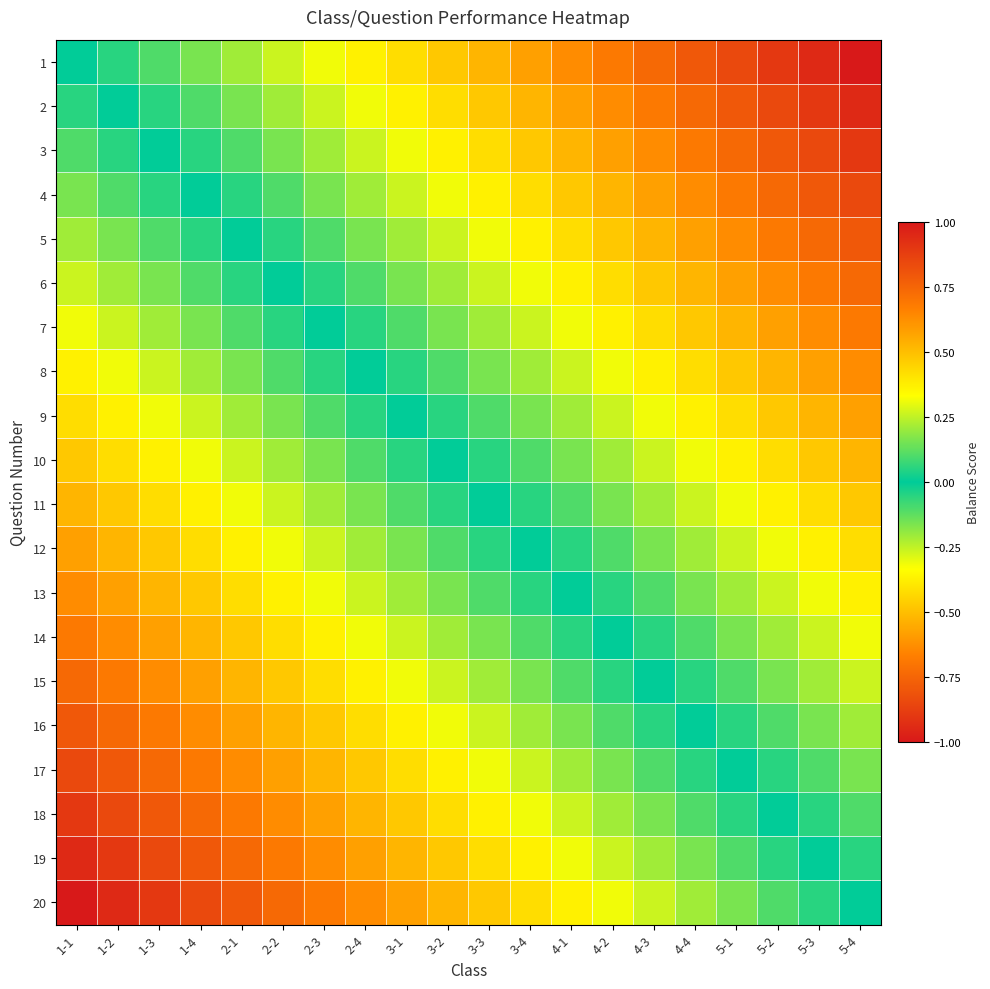

Reading left to right, transcribe all the data shown in this chart.

1: 1-1=0.0	1-2=0.1	1-3=0.1	1-4=0.2	2-1=0.2	2-2=0.3	2-3=0.3	2-4=0.4	3-1=0.4	3-2=0.5	3-3=0.5	3-4=0.6	4-1=0.6	4-2=0.7	4-3=0.7	4-4=0.8	5-1=0.8	5-2=0.9	5-3=0.9	5-4=1.0
2: 1-1=-0.1	1-2=0.0	1-3=0.1	1-4=0.1	2-1=0.2	2-2=0.2	2-3=0.3	2-4=0.3	3-1=0.4	3-2=0.4	3-3=0.5	3-4=0.5	4-1=0.6	4-2=0.6	4-3=0.7	4-4=0.7	5-1=0.8	5-2=0.8	5-3=0.9	5-4=0.9
3: 1-1=-0.1	1-2=-0.1	1-3=0.0	1-4=0.1	2-1=0.1	2-2=0.2	2-3=0.2	2-4=0.3	3-1=0.3	3-2=0.4	3-3=0.4	3-4=0.5	4-1=0.5	4-2=0.6	4-3=0.6	4-4=0.7	5-1=0.7	5-2=0.8	5-3=0.8	5-4=0.9
4: 1-1=-0.2	1-2=-0.1	1-3=-0.1	1-4=0.0	2-1=0.1	2-2=0.1	2-3=0.2	2-4=0.2	3-1=0.3	3-2=0.3	3-3=0.4	3-4=0.4	4-1=0.5	4-2=0.5	4-3=0.6	4-4=0.6	5-1=0.7	5-2=0.7	5-3=0.8	5-4=0.8
5: 1-1=-0.2	1-2=-0.2	1-3=-0.1	1-4=-0.1	2-1=0.0	2-2=0.1	2-3=0.1	2-4=0.2	3-1=0.2	3-2=0.3	3-3=0.3	3-4=0.4	4-1=0.4	4-2=0.5	4-3=0.5	4-4=0.6	5-1=0.6	5-2=0.7	5-3=0.7	5-4=0.8
6: 1-1=-0.3	1-2=-0.2	1-3=-0.2	1-4=-0.1	2-1=-0.1	2-2=0.0	2-3=0.1	2-4=0.1	3-1=0.2	3-2=0.2	3-3=0.3	3-4=0.3	4-1=0.4	4-2=0.4	4-3=0.5	4-4=0.5	5-1=0.6	5-2=0.6	5-3=0.7	5-4=0.7
7: 1-1=-0.3	1-2=-0.3	1-3=-0.2	1-4=-0.2	2-1=-0.1	2-2=-0.1	2-3=0.0	2-4=0.1	3-1=0.1	3-2=0.2	3-3=0.2	3-4=0.3	4-1=0.3	4-2=0.4	4-3=0.4	4-4=0.5	5-1=0.5	5-2=0.6	5-3=0.6	5-4=0.7
8: 1-1=-0.4	1-2=-0.3	1-3=-0.3	1-4=-0.2	2-1=-0.2	2-2=-0.1	2-3=-0.1	2-4=0.0	3-1=0.1	3-2=0.1	3-3=0.2	3-4=0.2	4-1=0.3	4-2=0.3	4-3=0.4	4-4=0.4	5-1=0.5	5-2=0.5	5-3=0.6	5-4=0.6
9: 1-1=-0.4	1-2=-0.4	1-3=-0.3	1-4=-0.3	2-1=-0.2	2-2=-0.2	2-3=-0.1	2-4=-0.1	3-1=0.0	3-2=0.1	3-3=0.1	3-4=0.2	4-1=0.2	4-2=0.3	4-3=0.3	4-4=0.4	5-1=0.4	5-2=0.5	5-3=0.5	5-4=0.6
10: 1-1=-0.5	1-2=-0.4	1-3=-0.4	1-4=-0.3	2-1=-0.3	2-2=-0.2	2-3=-0.2	2-4=-0.1	3-1=-0.1	3-2=0.0	3-3=0.1	3-4=0.1	4-1=0.2	4-2=0.2	4-3=0.3	4-4=0.3	5-1=0.4	5-2=0.4	5-3=0.5	5-4=0.5
11: 1-1=-0.5	1-2=-0.5	1-3=-0.4	1-4=-0.4	2-1=-0.3	2-2=-0.3	2-3=-0.2	2-4=-0.2	3-1=-0.1	3-2=-0.1	3-3=0.0	3-4=0.1	4-1=0.1	4-2=0.2	4-3=0.2	4-4=0.3	5-1=0.3	5-2=0.4	5-3=0.4	5-4=0.5
12: 1-1=-0.6	1-2=-0.5	1-3=-0.5	1-4=-0.4	2-1=-0.4	2-2=-0.3	2-3=-0.3	2-4=-0.2	3-1=-0.2	3-2=-0.1	3-3=-0.1	3-4=0.0	4-1=0.1	4-2=0.1	4-3=0.2	4-4=0.2	5-1=0.3	5-2=0.3	5-3=0.4	5-4=0.4
13: 1-1=-0.6	1-2=-0.6	1-3=-0.5	1-4=-0.5	2-1=-0.4	2-2=-0.4	2-3=-0.3	2-4=-0.3	3-1=-0.2	3-2=-0.2	3-3=-0.1	3-4=-0.1	4-1=0.0	4-2=0.1	4-3=0.1	4-4=0.2	5-1=0.2	5-2=0.3	5-3=0.3	5-4=0.4
14: 1-1=-0.7	1-2=-0.6	1-3=-0.6	1-4=-0.5	2-1=-0.5	2-2=-0.4	2-3=-0.4	2-4=-0.3	3-1=-0.3	3-2=-0.2	3-3=-0.2	3-4=-0.1	4-1=-0.1	4-2=0.0	4-3=0.1	4-4=0.1	5-1=0.2	5-2=0.2	5-3=0.3	5-4=0.3
15: 1-1=-0.7	1-2=-0.7	1-3=-0.6	1-4=-0.6	2-1=-0.5	2-2=-0.5	2-3=-0.4	2-4=-0.4	3-1=-0.3	3-2=-0.3	3-3=-0.2	3-4=-0.2	4-1=-0.1	4-2=-0.1	4-3=0.0	4-4=0.1	5-1=0.1	5-2=0.2	5-3=0.2	5-4=0.3
16: 1-1=-0.8	1-2=-0.7	1-3=-0.7	1-4=-0.6	2-1=-0.6	2-2=-0.5	2-3=-0.5	2-4=-0.4	3-1=-0.4	3-2=-0.3	3-3=-0.3	3-4=-0.2	4-1=-0.2	4-2=-0.1	4-3=-0.1	4-4=0.0	5-1=0.1	5-2=0.1	5-3=0.2	5-4=0.2
17: 1-1=-0.8	1-2=-0.8	1-3=-0.7	1-4=-0.7	2-1=-0.6	2-2=-0.6	2-3=-0.5	2-4=-0.5	3-1=-0.4	3-2=-0.4	3-3=-0.3	3-4=-0.3	4-1=-0.2	4-2=-0.2	4-3=-0.1	4-4=-0.1	5-1=0.0	5-2=0.1	5-3=0.1	5-4=0.2
18: 1-1=-0.9	1-2=-0.8	1-3=-0.8	1-4=-0.7	2-1=-0.7	2-2=-0.6	2-3=-0.6	2-4=-0.5	3-1=-0.5	3-2=-0.4	3-3=-0.4	3-4=-0.3	4-1=-0.3	4-2=-0.2	4-3=-0.2	4-4=-0.1	5-1=-0.1	5-2=0.0	5-3=0.1	5-4=0.1
19: 1-1=-0.9	1-2=-0.9	1-3=-0.8	1-4=-0.8	2-1=-0.7	2-2=-0.7	2-3=-0.6	2-4=-0.6	3-1=-0.5	3-2=-0.5	3-3=-0.4	3-4=-0.4	4-1=-0.3	4-2=-0.3	4-3=-0.2	4-4=-0.2	5-1=-0.1	5-2=-0.1	5-3=0.0	5-4=0.1
20: 1-1=-1.0	1-2=-0.9	1-3=-0.9	1-4=-0.8	2-1=-0.8	2-2=-0.7	2-3=-0.7	2-4=-0.6	3-1=-0.6	3-2=-0.5	3-3=-0.5	3-4=-0.4	4-1=-0.4	4-2=-0.3	4-3=-0.3	4-4=-0.2	5-1=-0.2	5-2=-0.1	5-3=-0.1	5-4=0.0